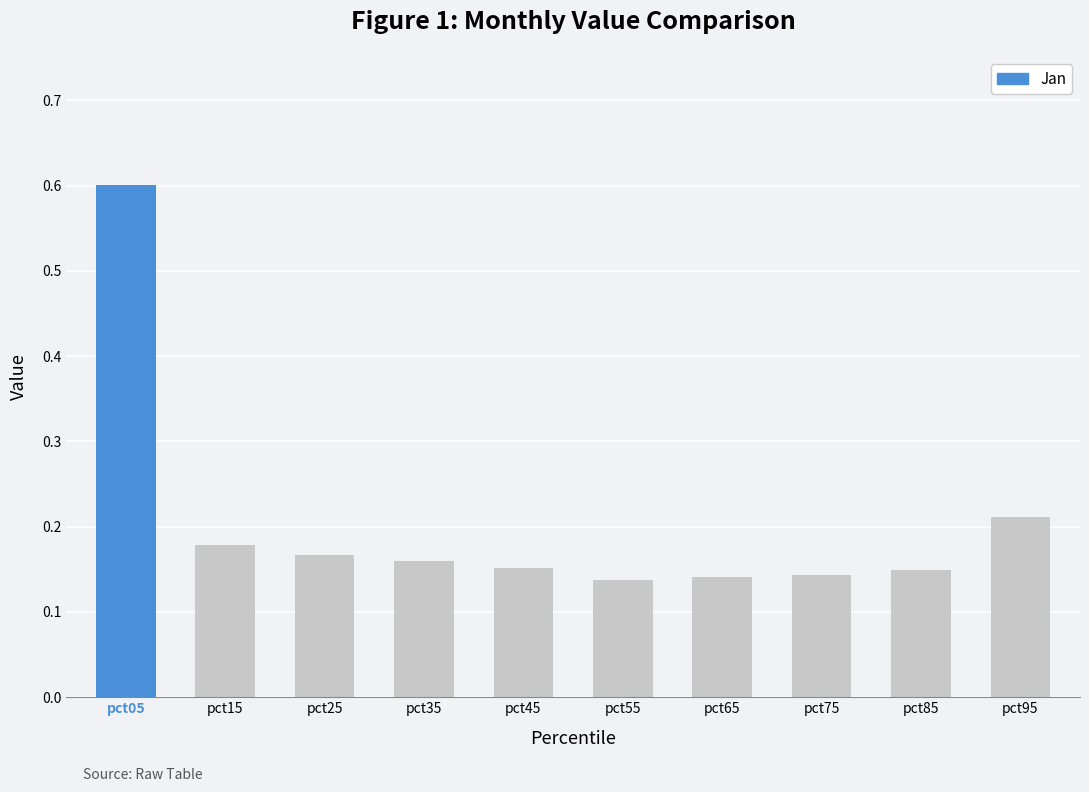

What is the sum of the values at pct85 and pct45?

0.3